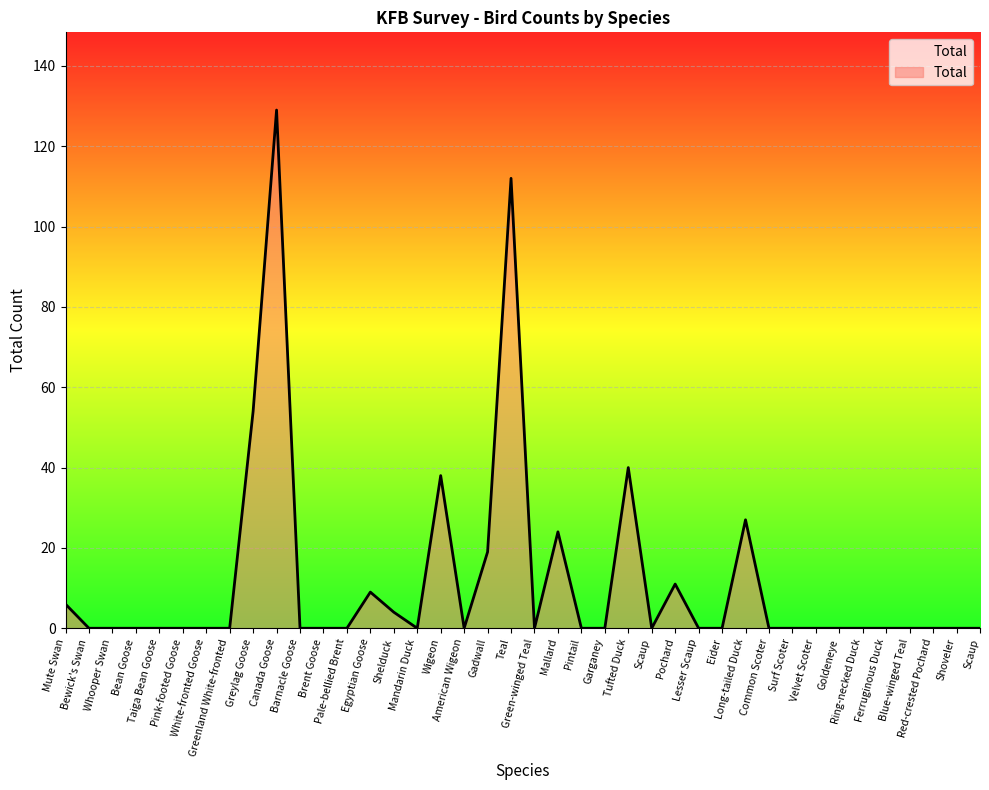

How many lines are shown in the chart?

1